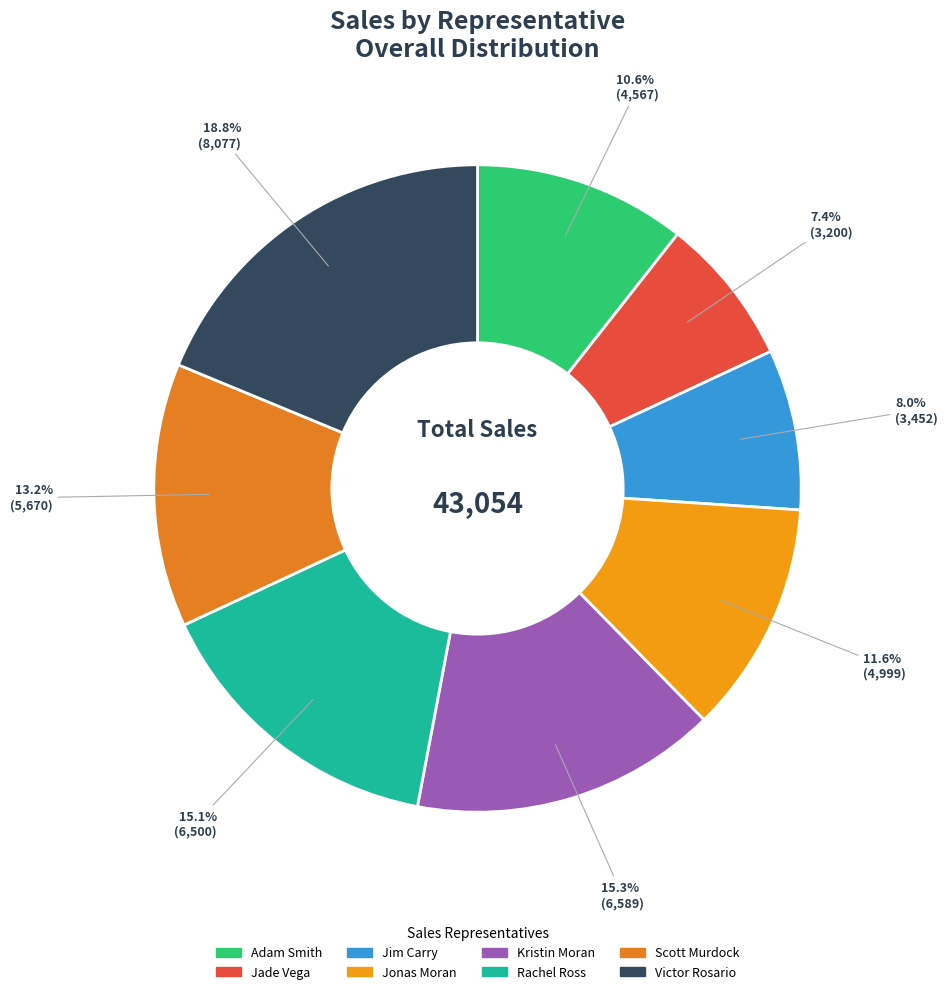

Rank the categories by value from highest to lowest.

Victor Rosario, Kristin Moran, Rachel Ross, Scott Murdock, Jonas Moran, Adam Smith, Jim Carry, Jade Vega